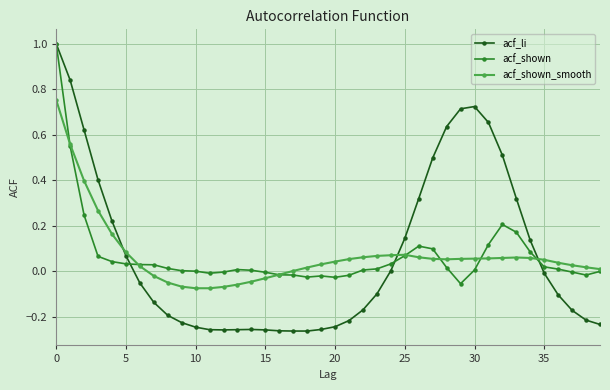

Which series has the widest spread of values?

acf_li